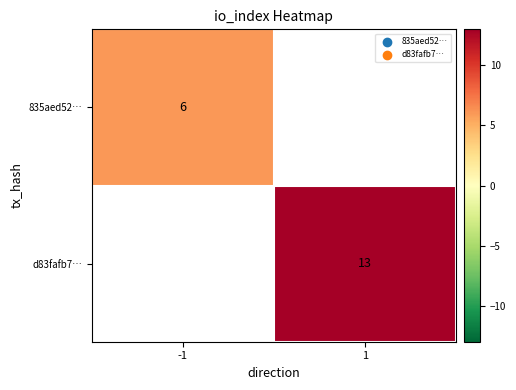

Is it true that d83fafb7… equals 13 at 1?

True